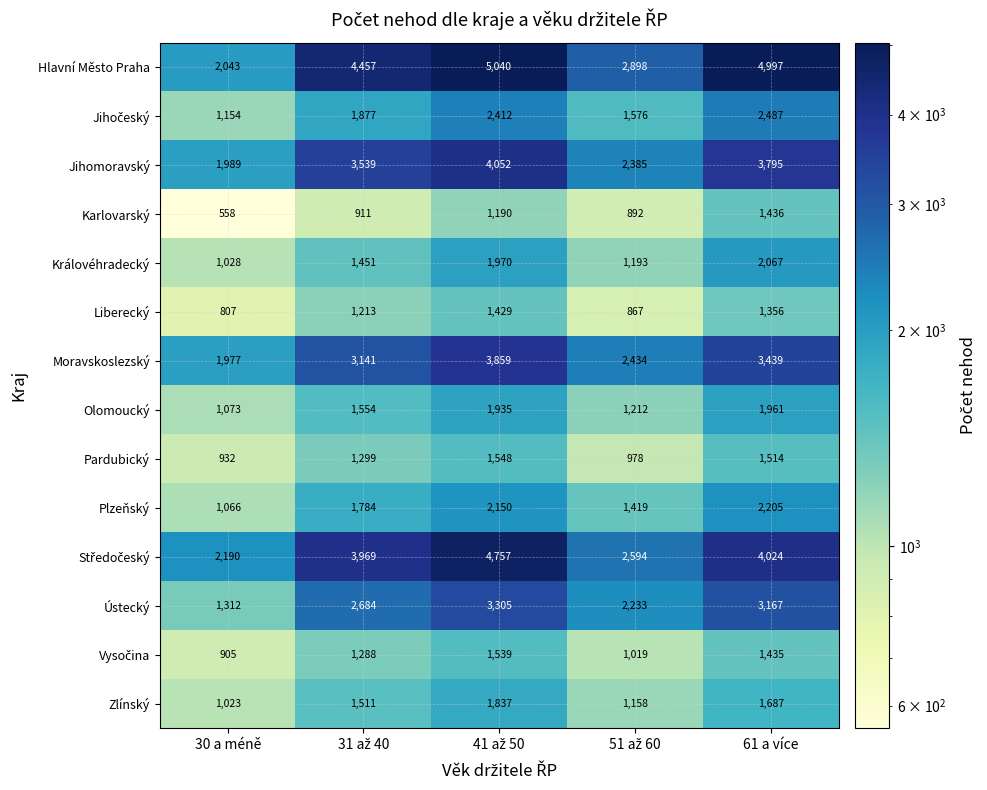

Is it true that Pardubický equals 991 at 61 a více?

False